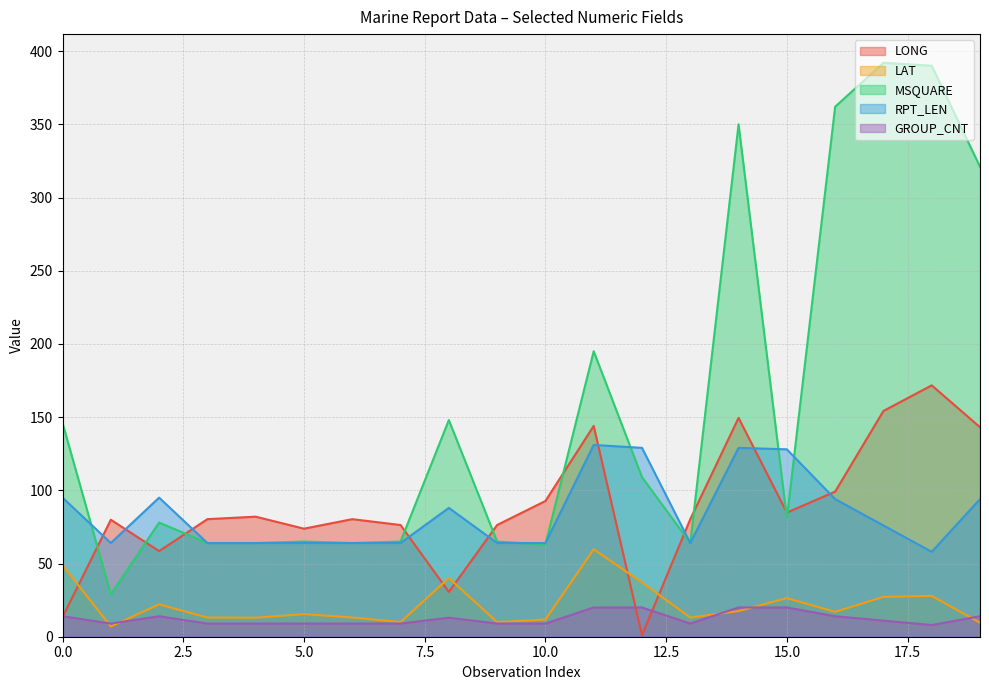

Where does the LONG series first go above 80?

3